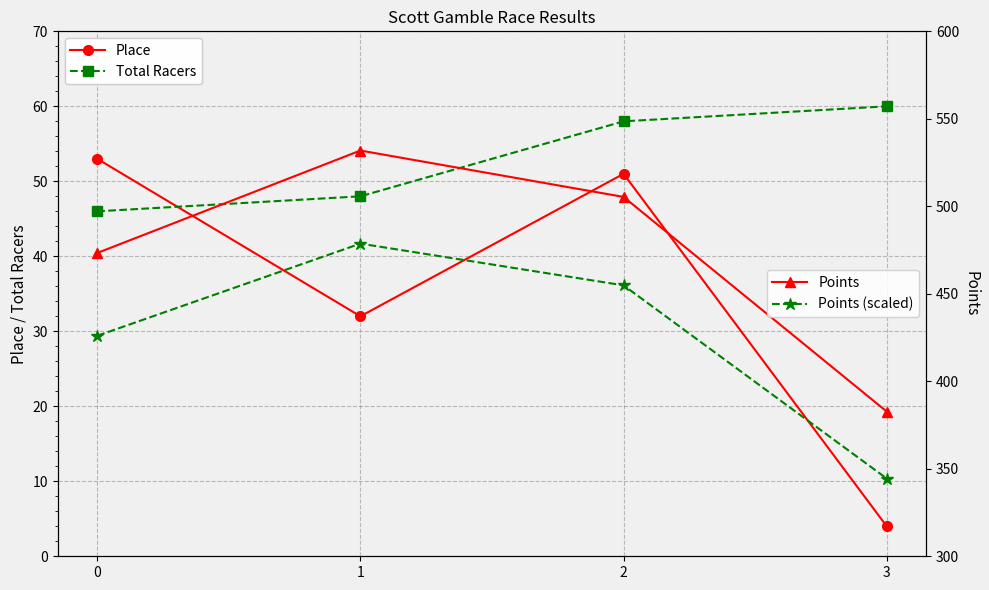

What is the value of the Points point at the 3rd from the left?

505.4